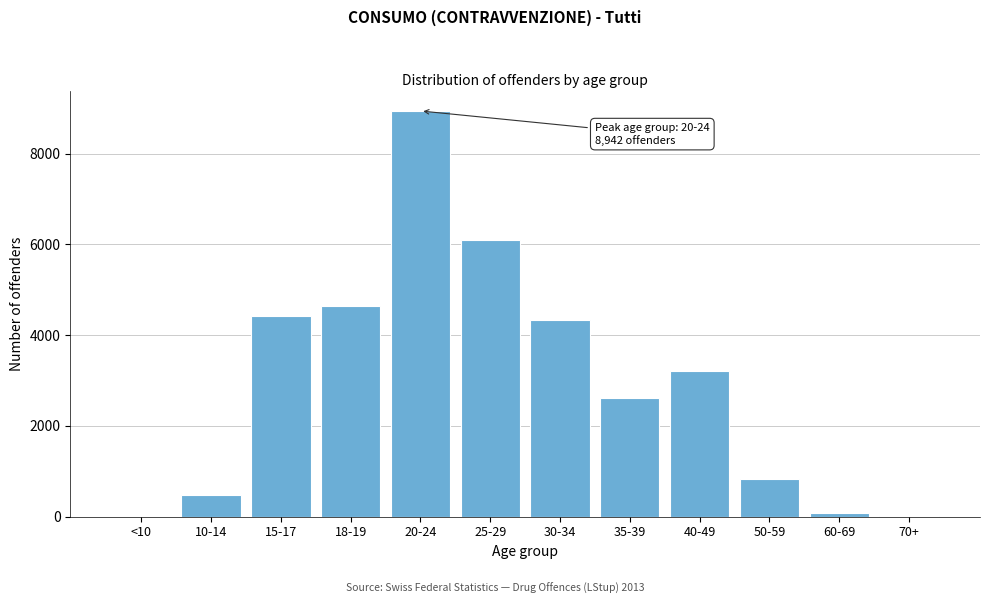

Which category has the highest value across all series?

20-24